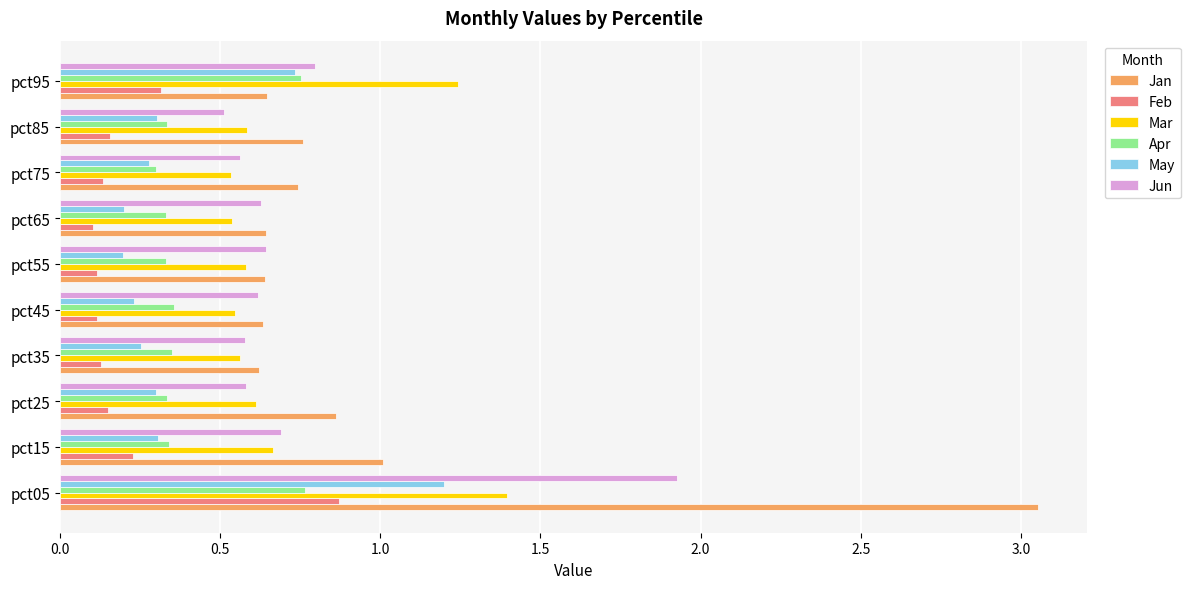

What is the difference between the maximum and second lowest values in the Jan series?

2.4